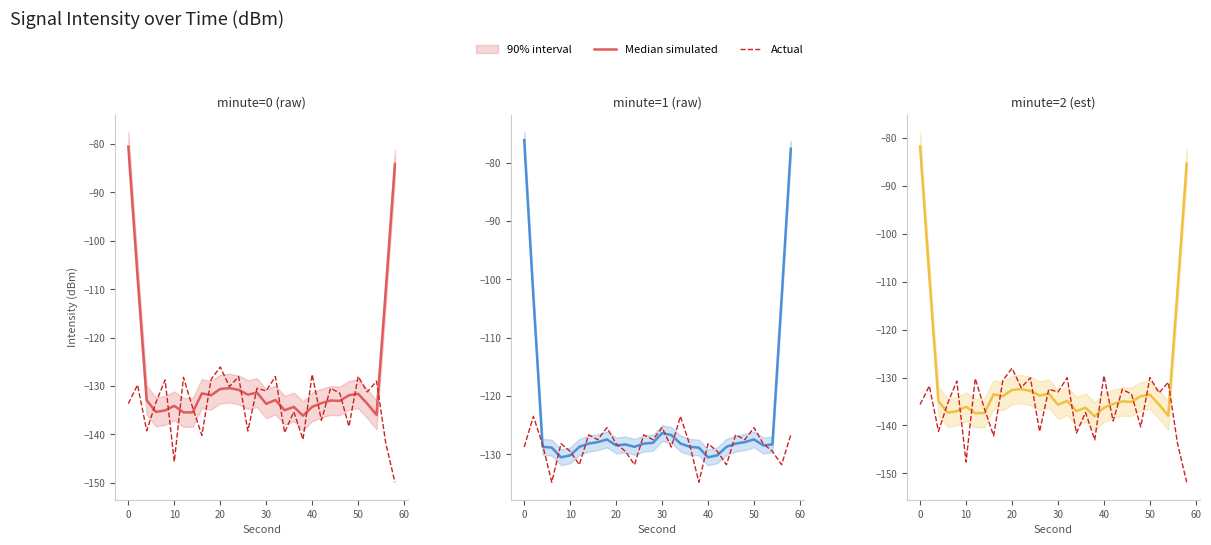

At how many categories does at least one series exceed -131?

13